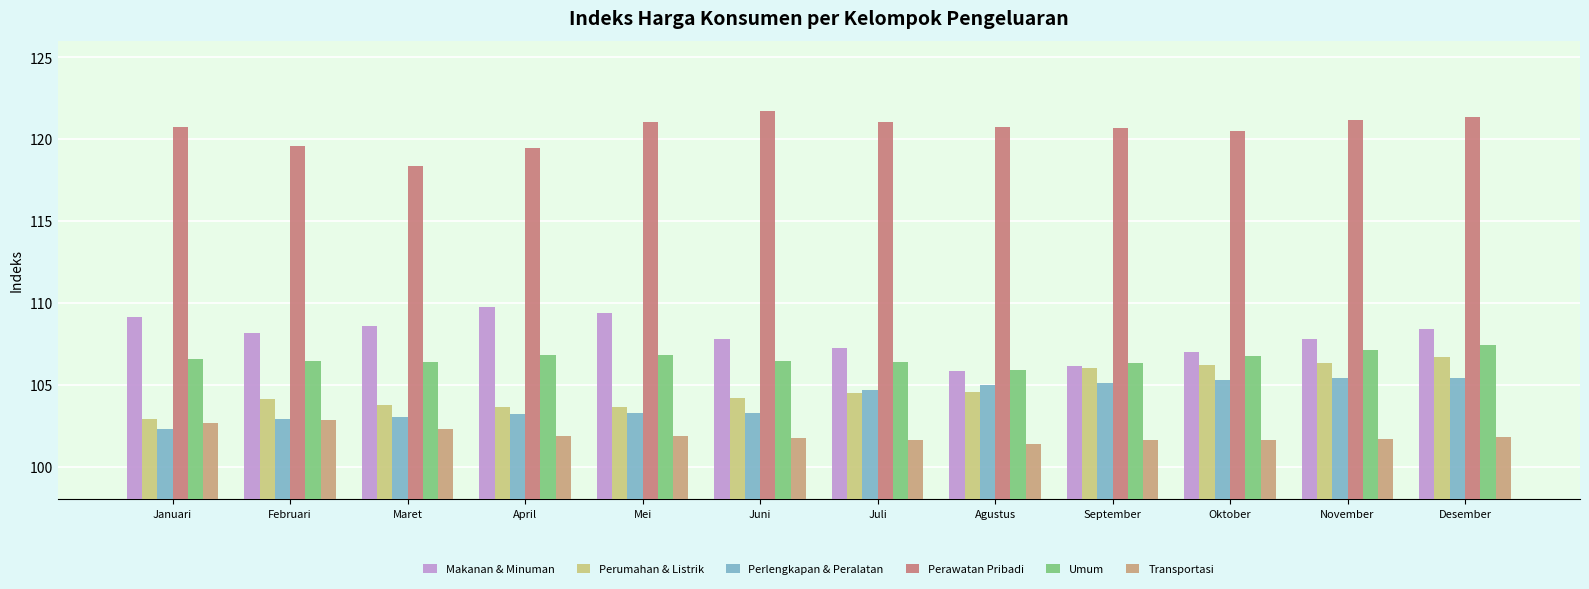

True or false: Transportasi has a value of 101.7 at Oktober.

True